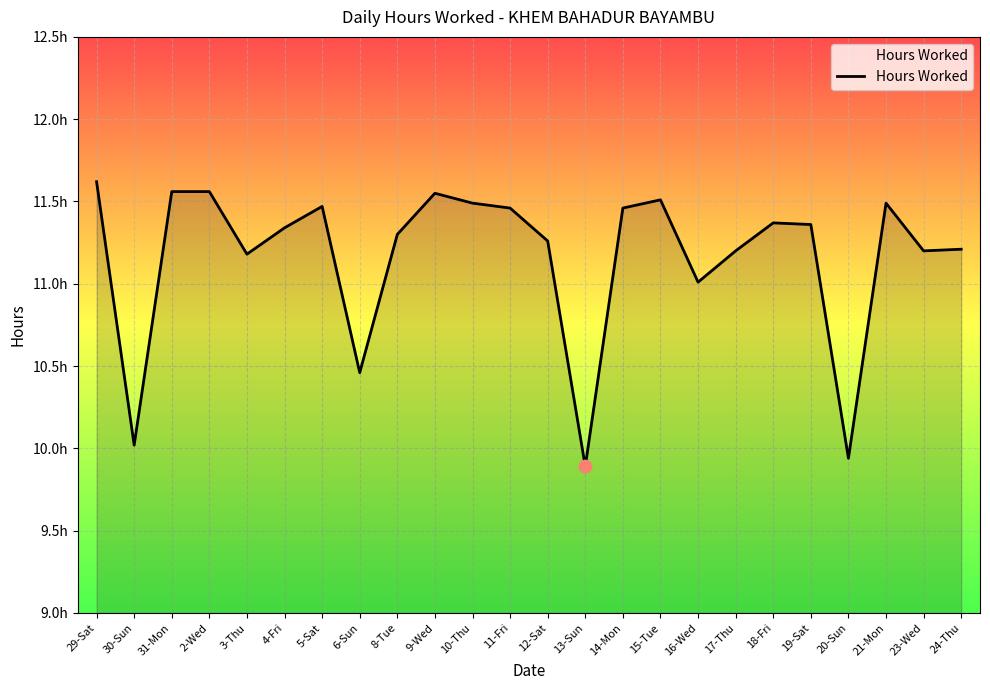

What is the ratio of the value at 2-Wed to the value at 10-Thu?

1.0